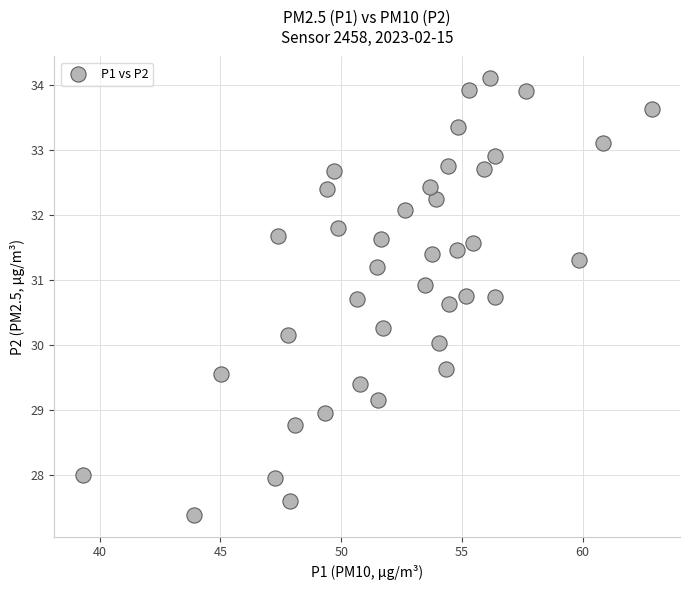

What is the range of Y values (max minus min)?

6.7